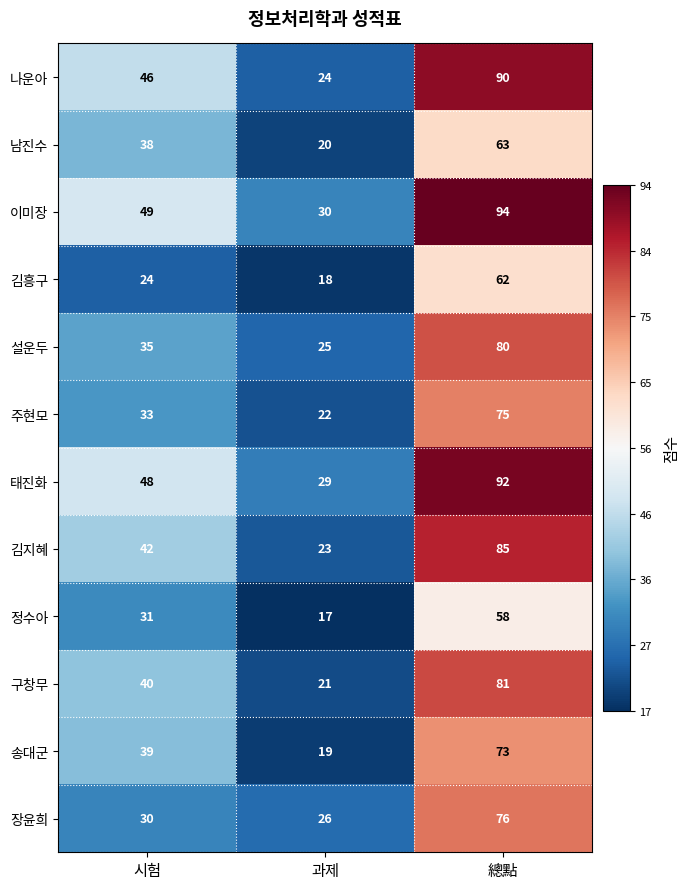

Which series has the largest range (max minus min)?

나운아